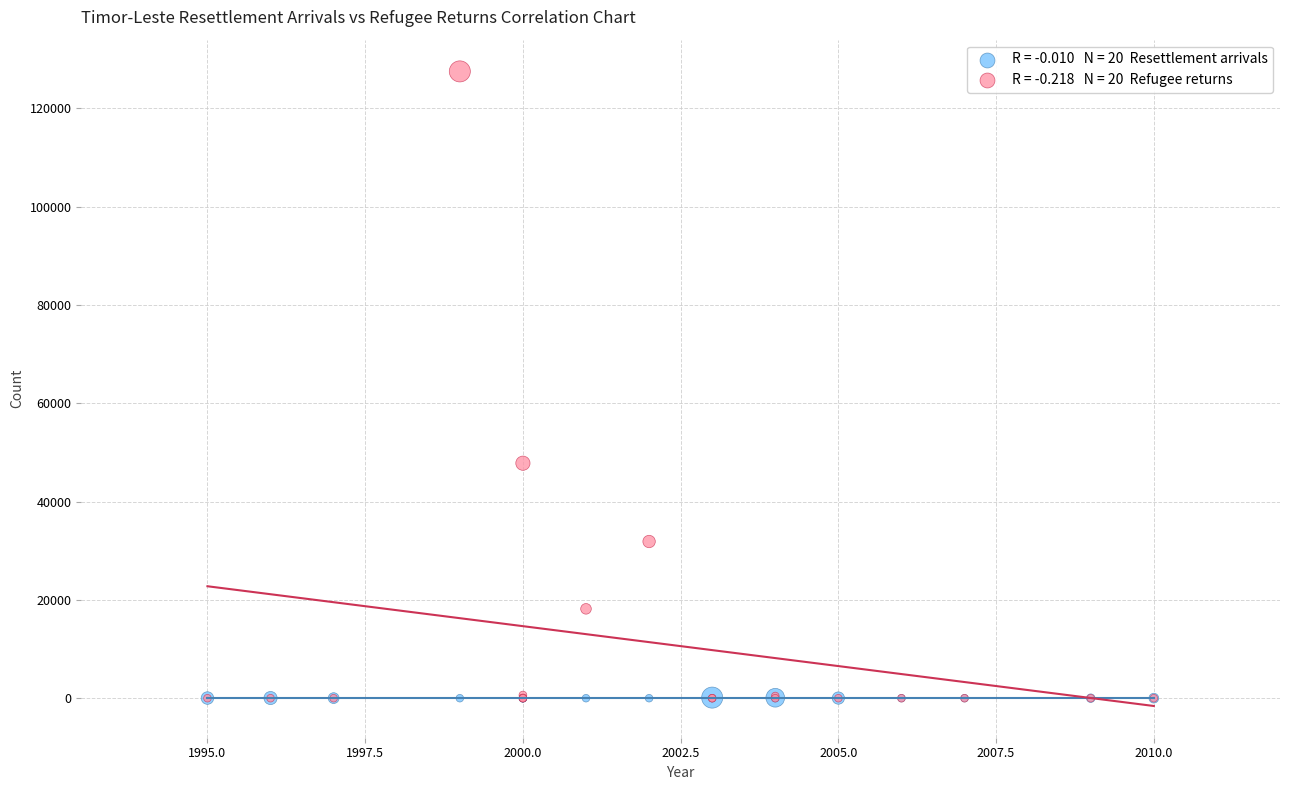

Across all series, what Y value is closest to 63764?

47813